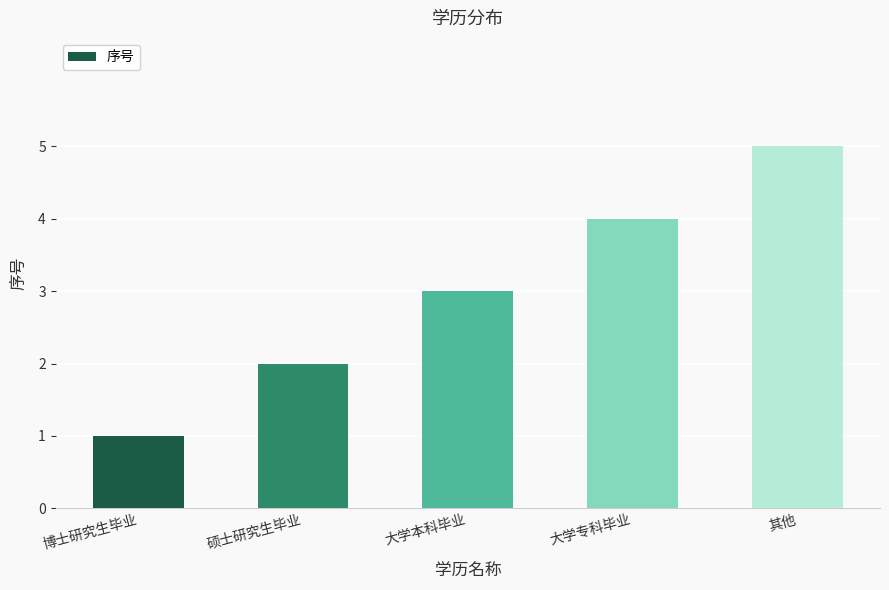

What is the value of the 5th bar from the left?

5